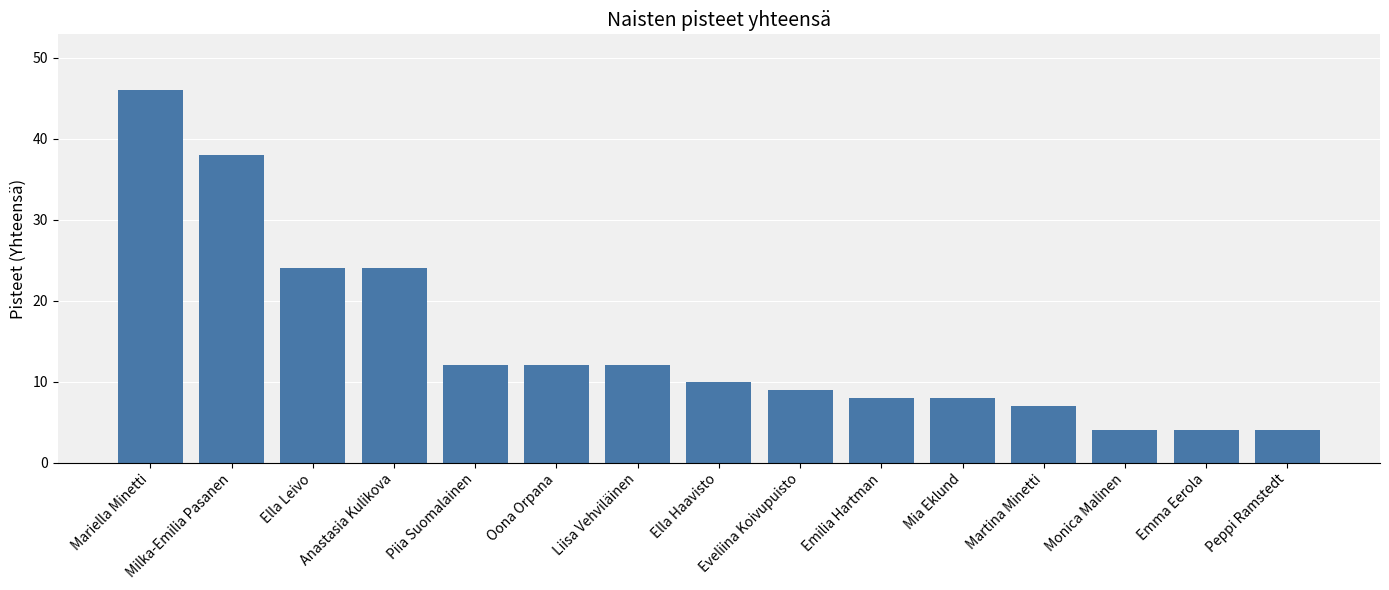

True or false: the data shows 15 at Eveliina Koivupuisto.

False